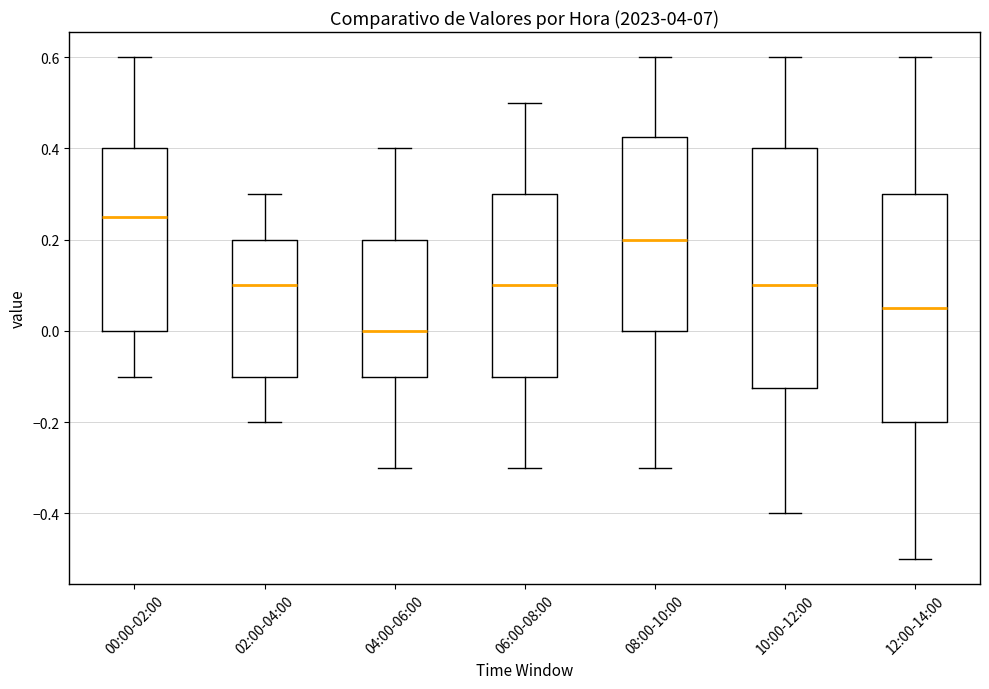

Comparing the boxes themselves (not the whiskers), which one is the tallest?

10:00-12:00